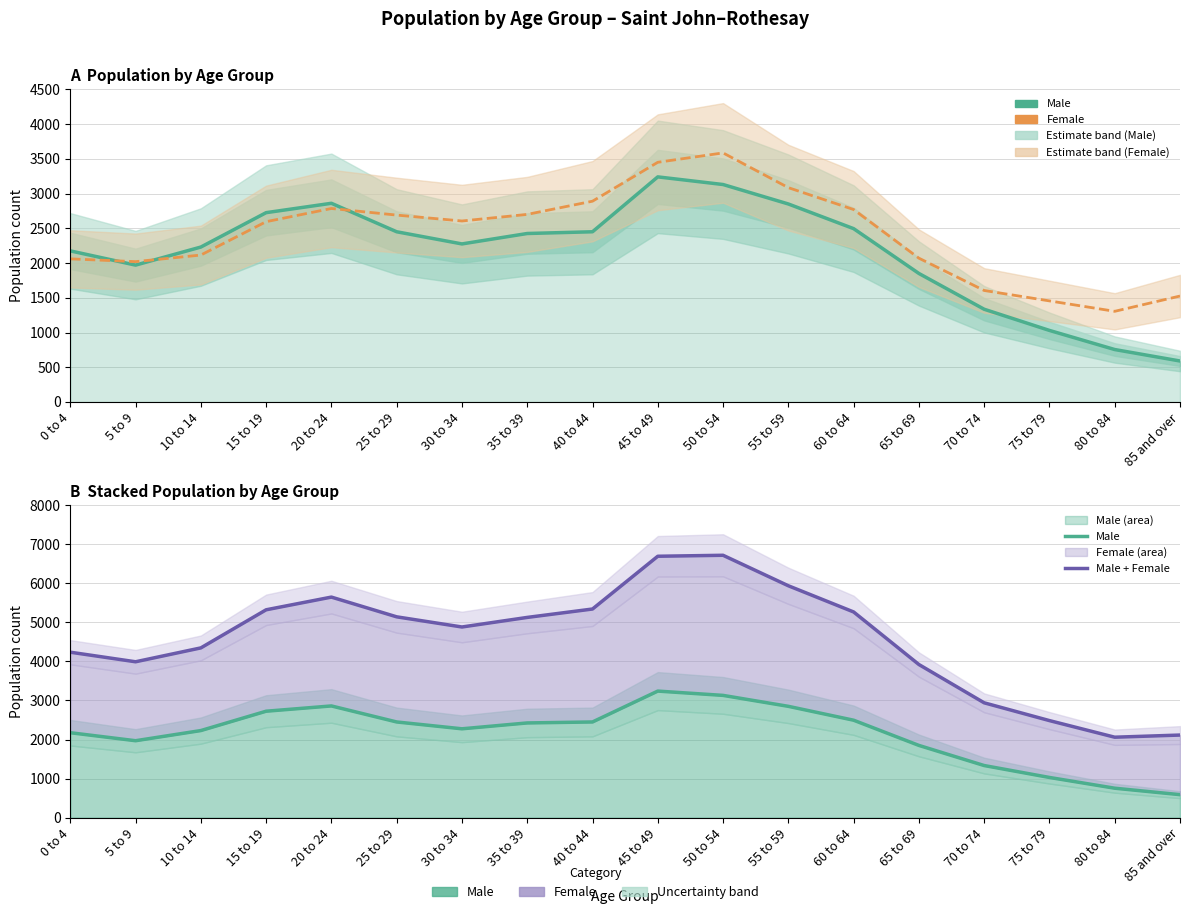

What is the average value of the Female series?

2406